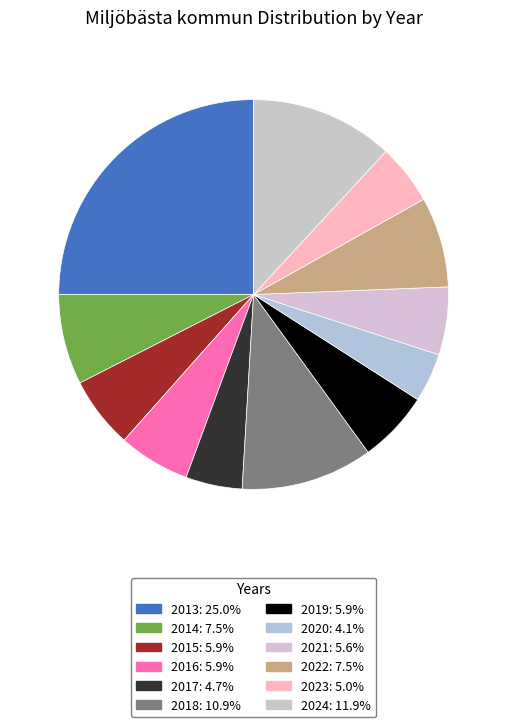

How many slices are in this pie chart?

12